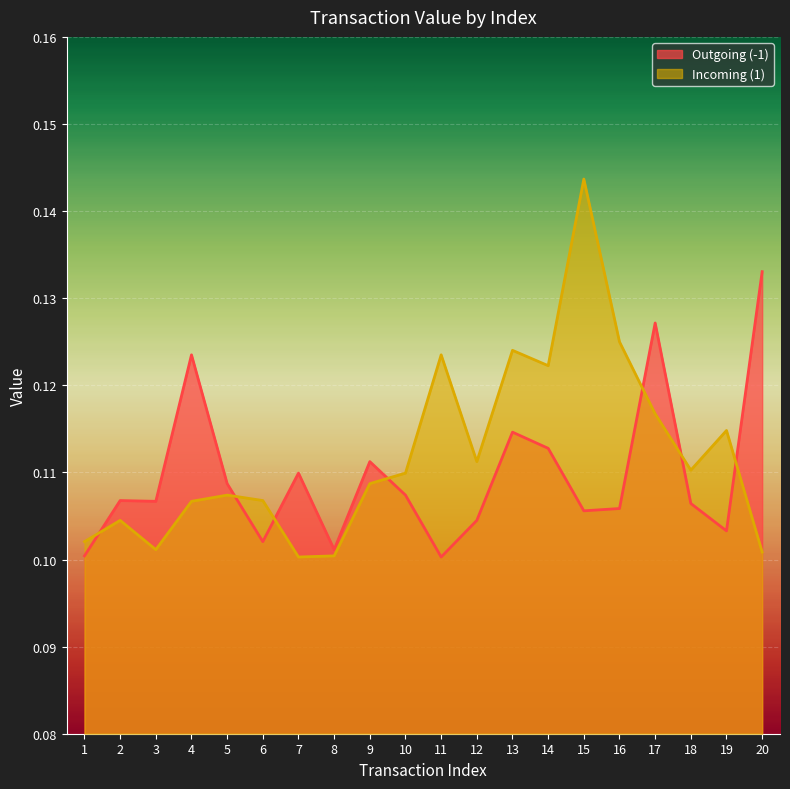

Count the Incoming (1) values in the range 0 to 1.

20